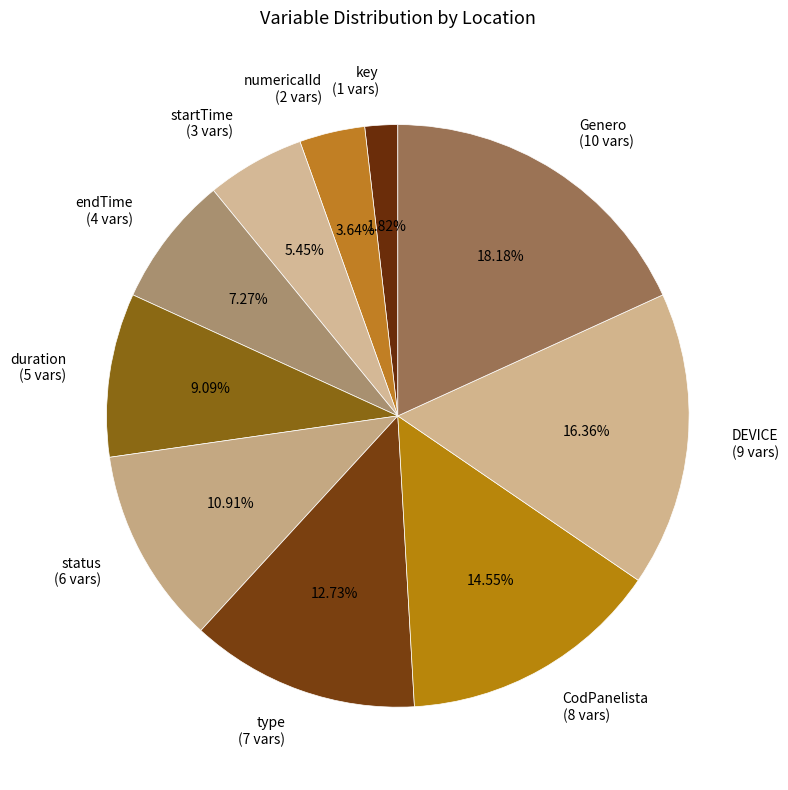

What percentage do numericalId and key together represent?

5.5%